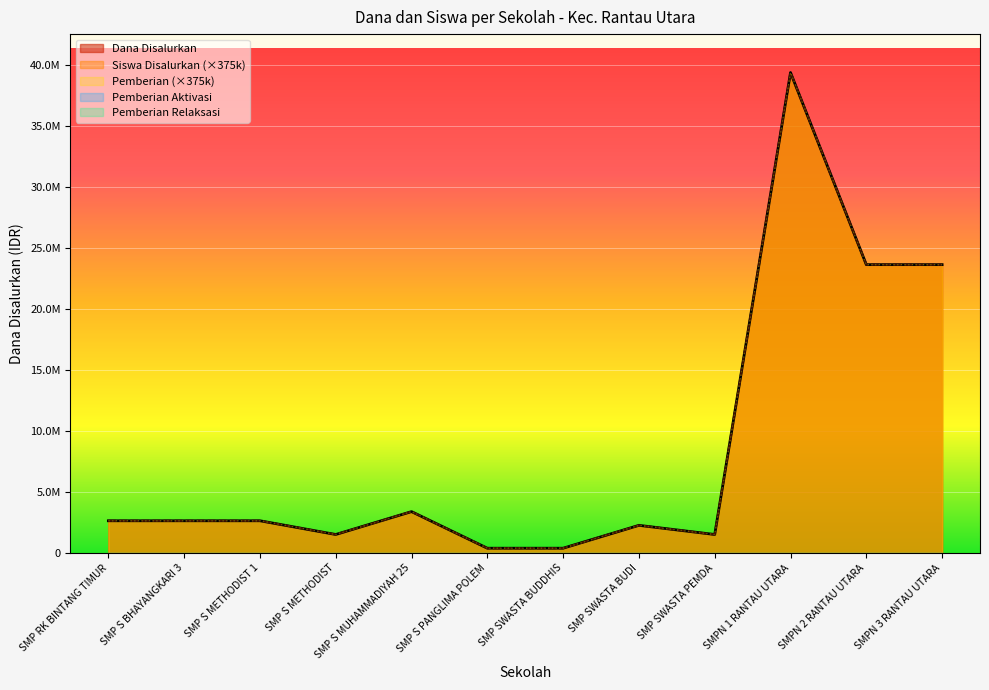

What is the average value of the Dana Disalurkan series?

8656250